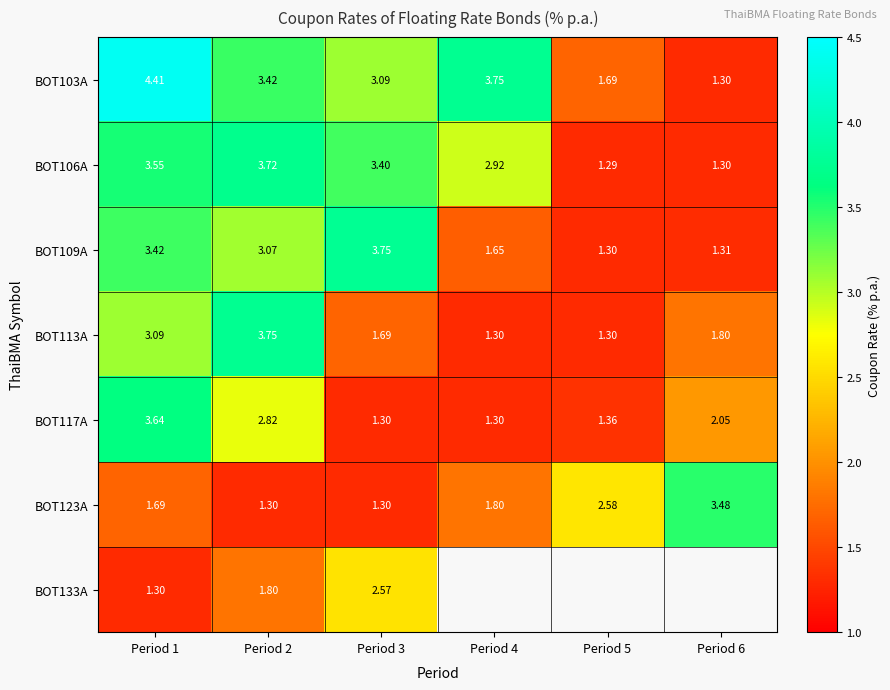

Is it true that BOT113A equals 1.8 at Period 6?

True